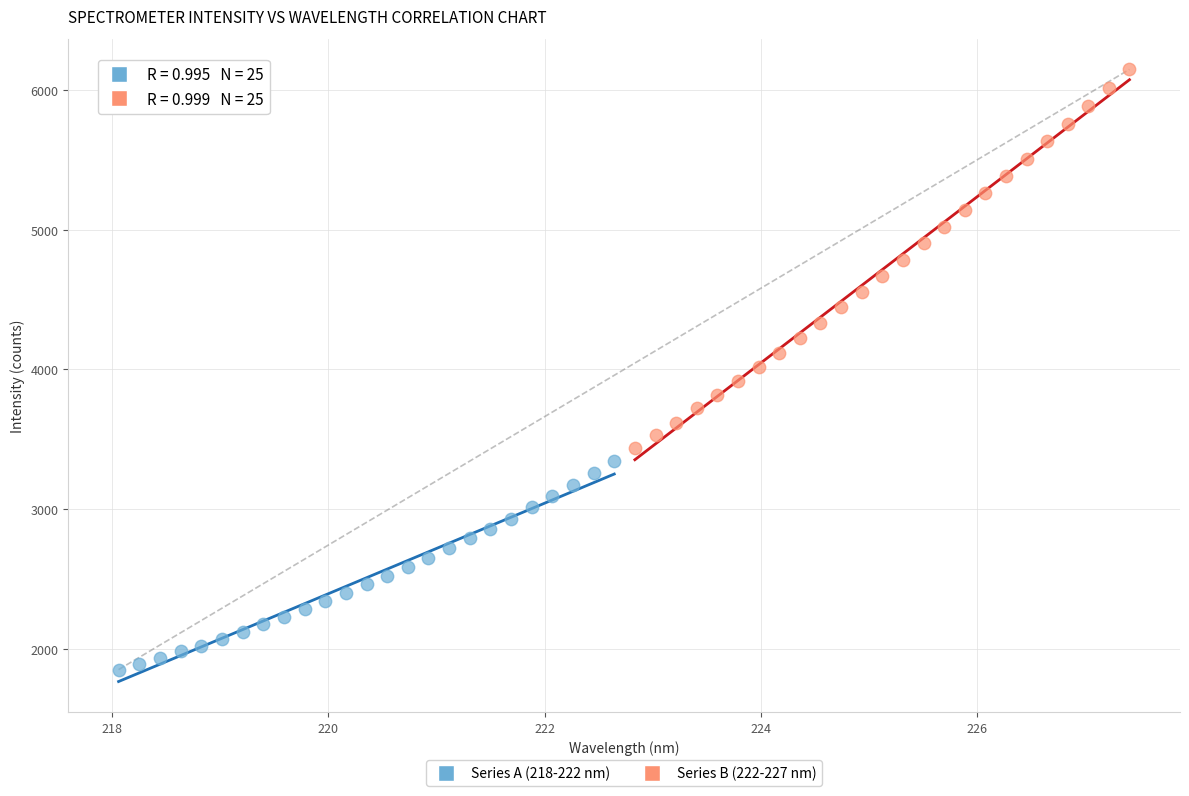

Which series reaches the maximum Y coordinate?

Series B (222-227 nm)